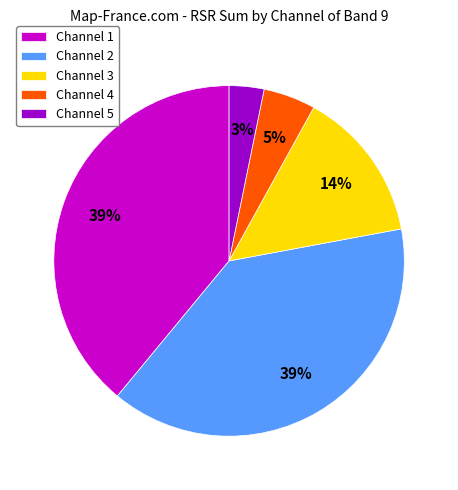

How many segments does this pie chart have?

5